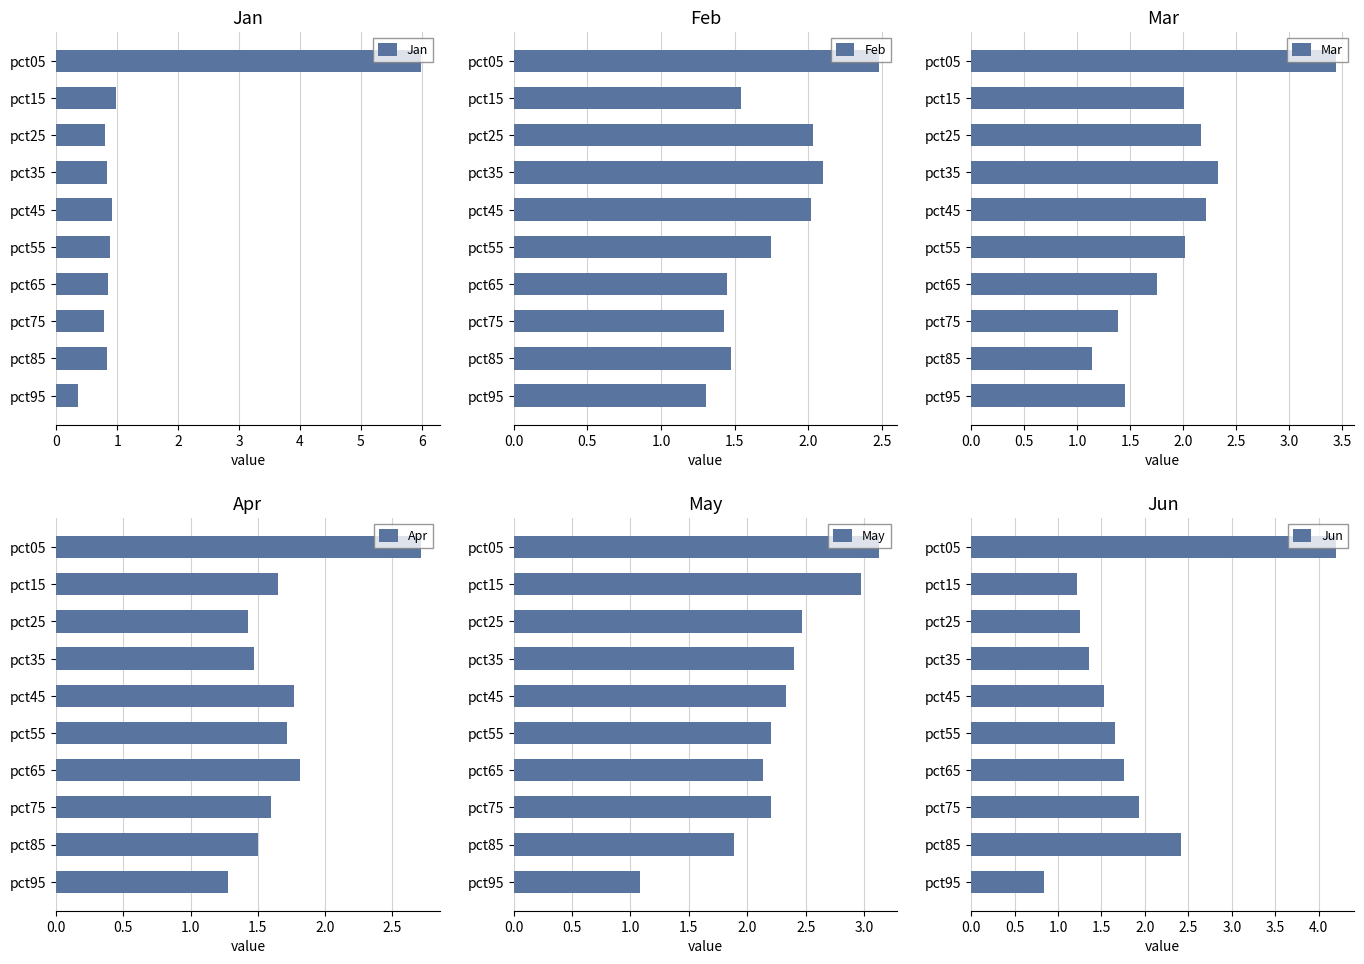

What is the value of the Feb bar at the 9th from the left?

1.5